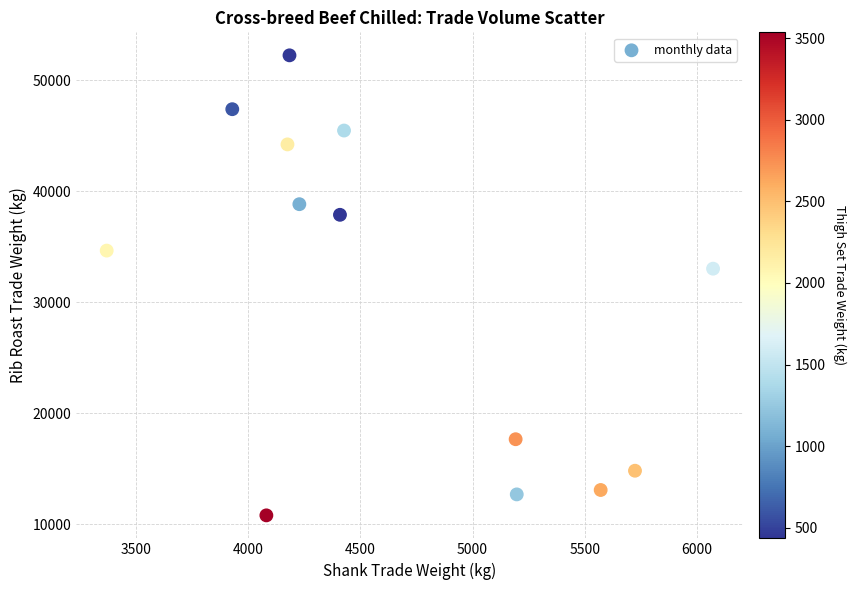

What Y value in the scatter plot is closest to 31518?

33021.0